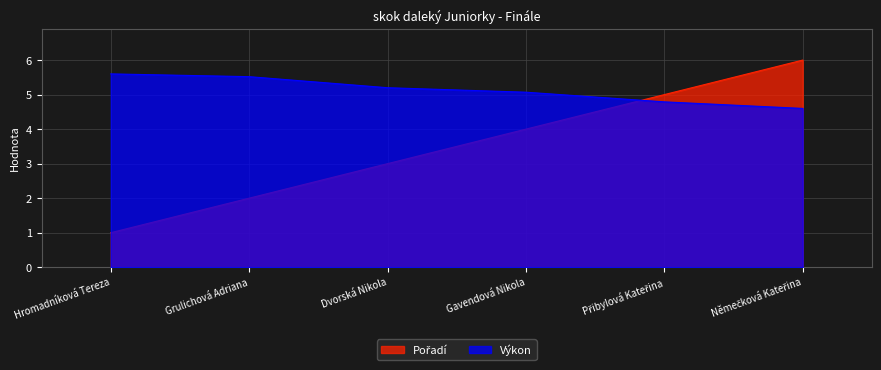

What is the label of the 6th point from the right?

Hromadníková Tereza